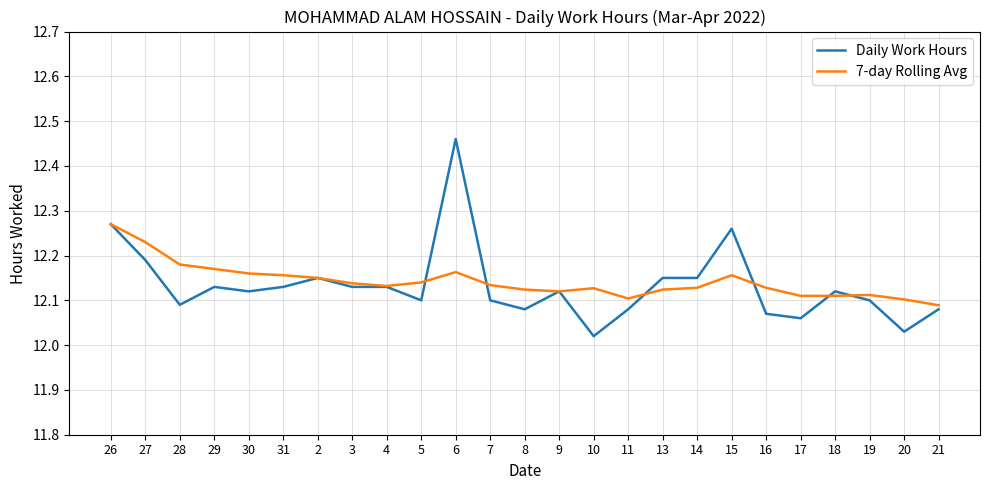

What position from the right is 10?

11